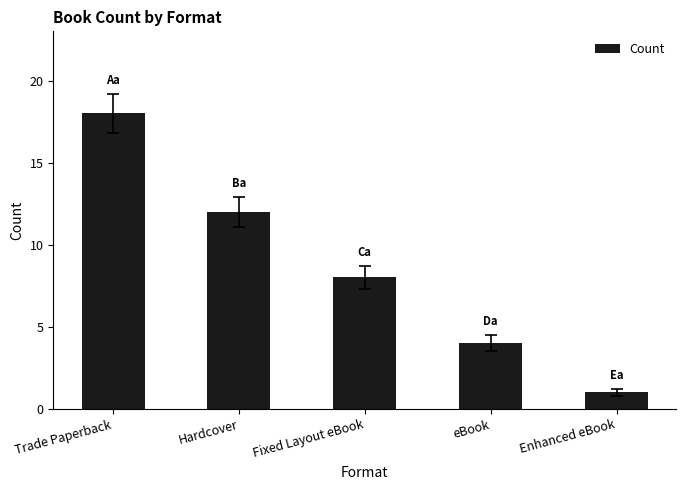

Between Hardcover and Trade Paperback, which is larger?

Trade Paperback